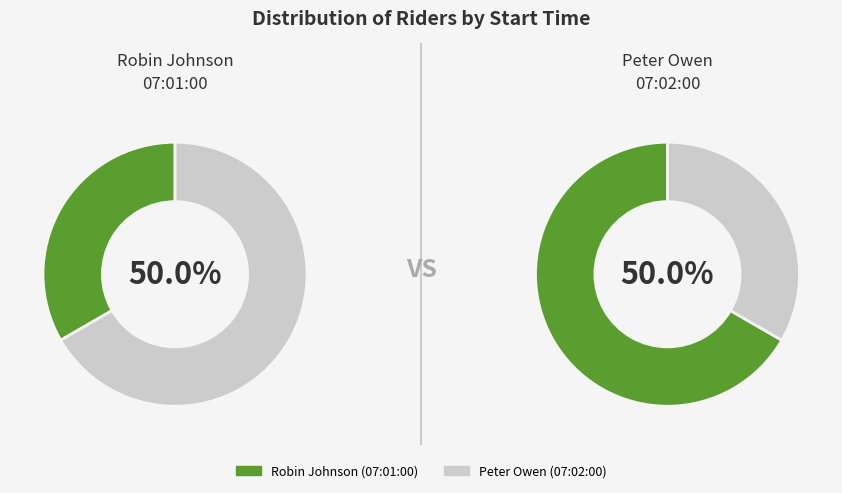

Approximately how many times larger is the value at Robin Johnson (07:01:00) compared to Peter Owen (07:02:00)?

0.5